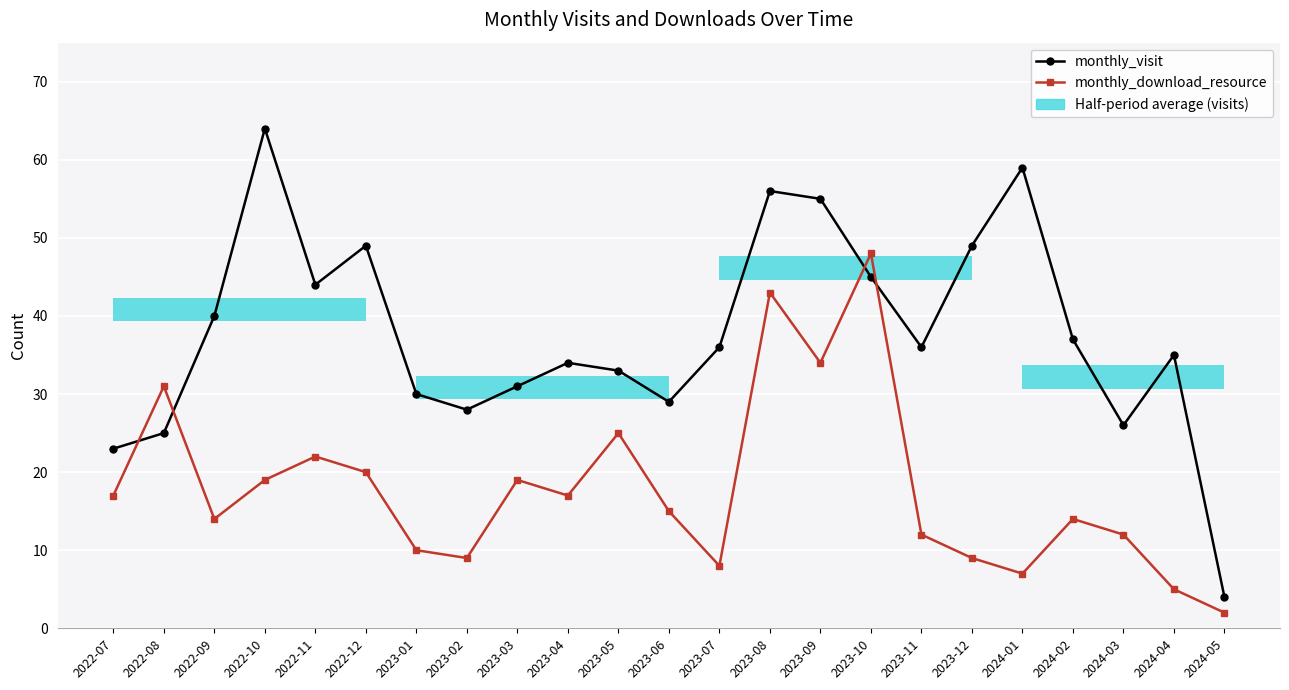

At how many categories does at least one series exceed 33?

14